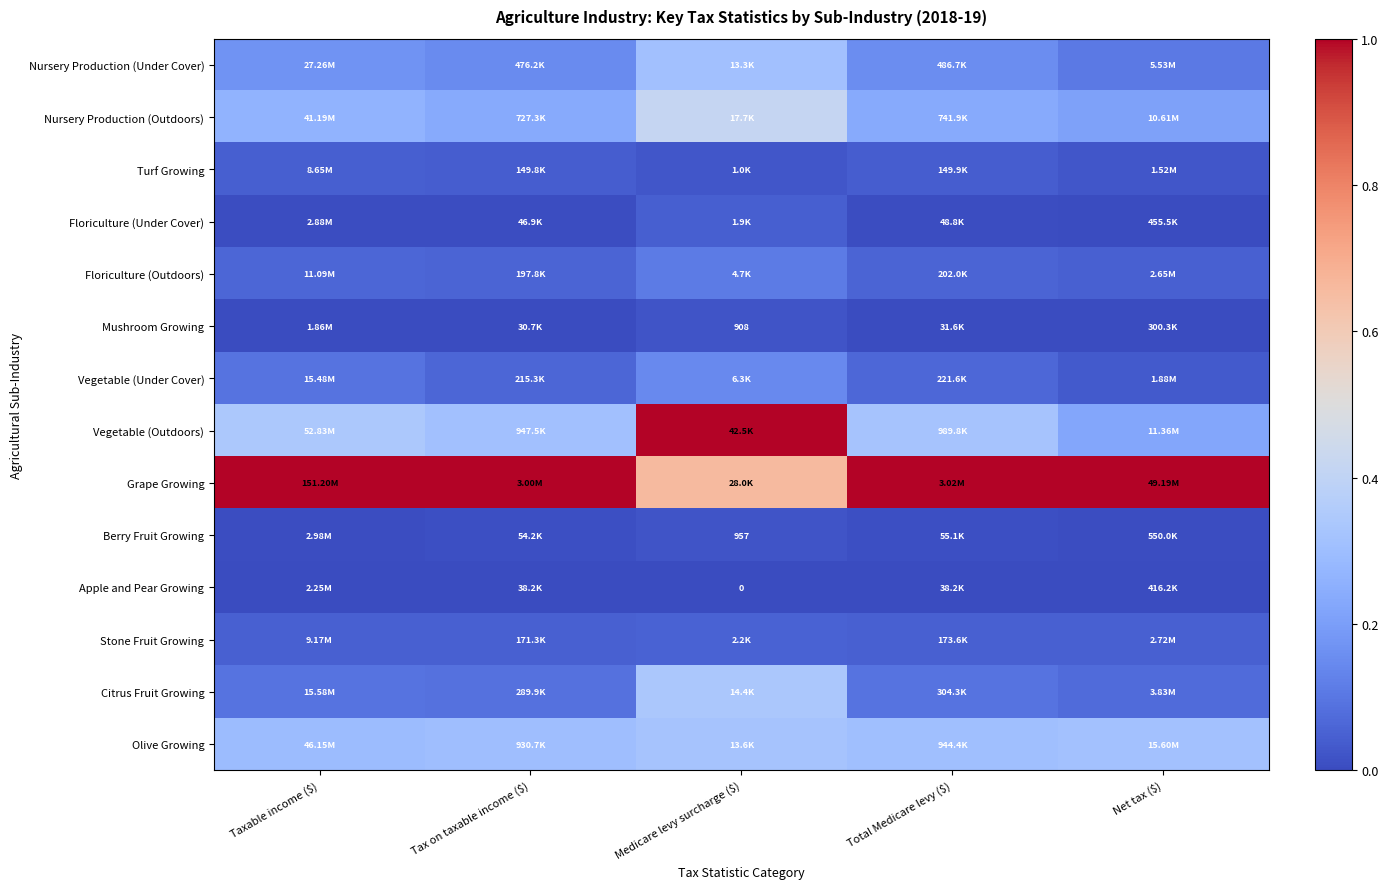

The value of Floriculture (Under Cover) at Taxable income ($) is 0.0. True or false?

False